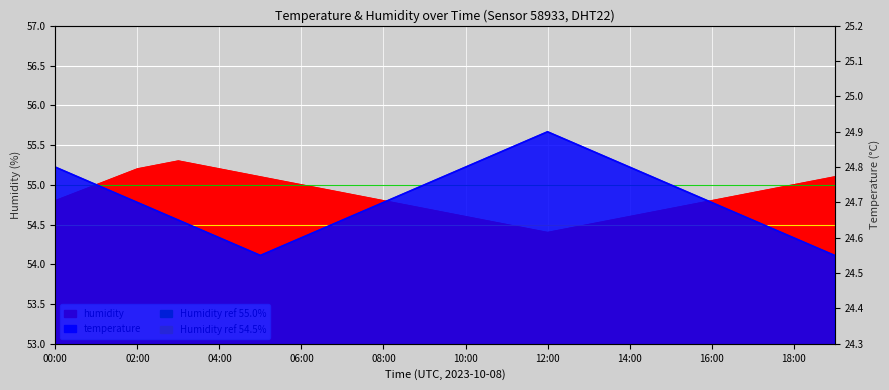

How many temperature values are between 24 and 25?

20